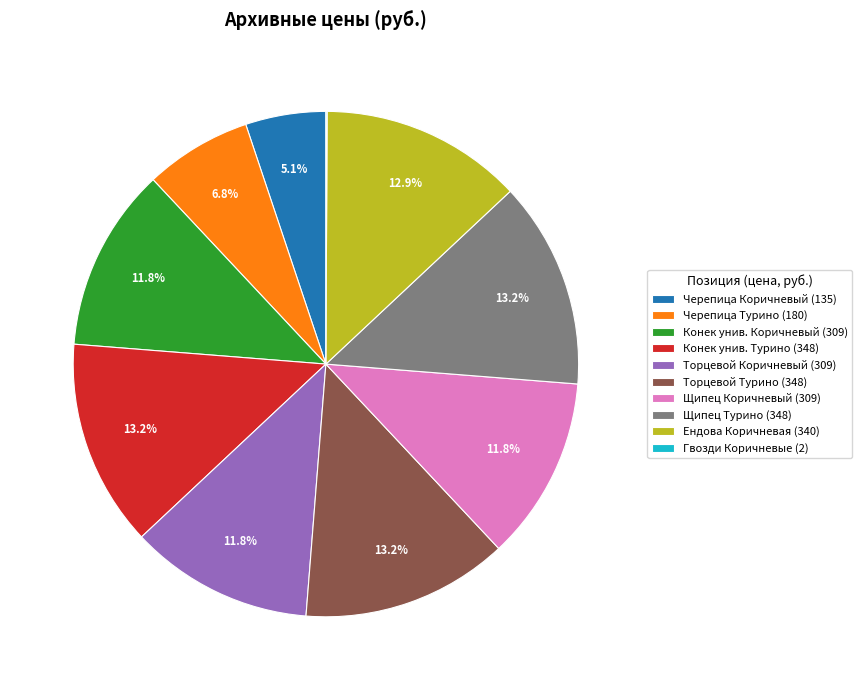

To the nearest percent, what is the difference between the largest and smallest slice percentages?

13%